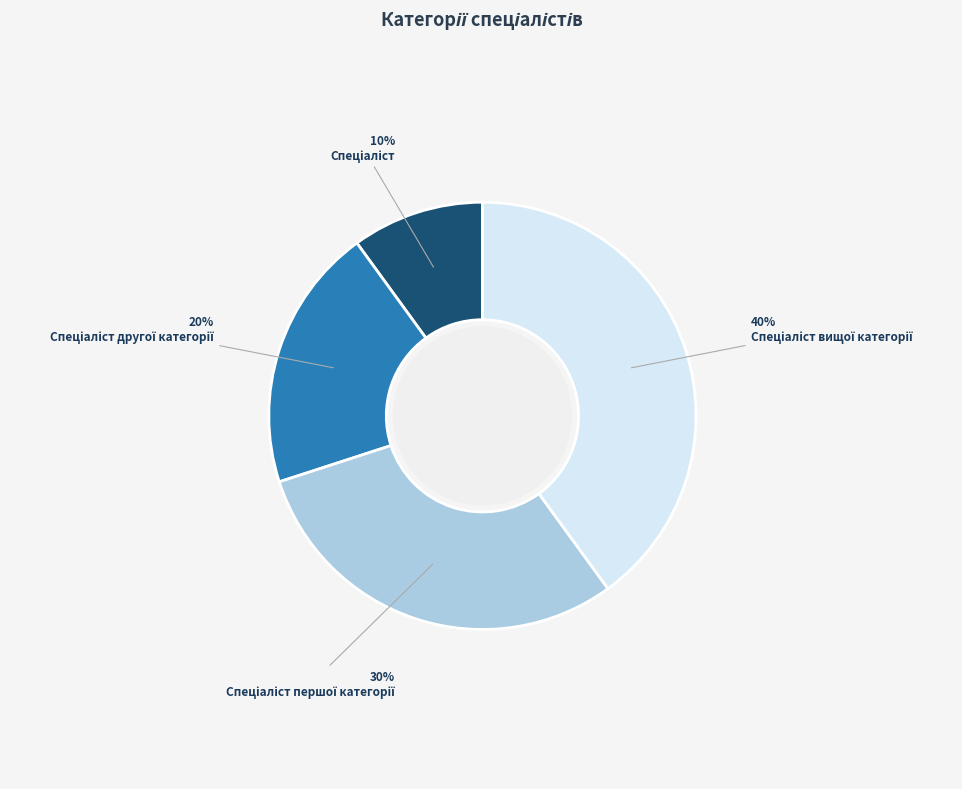

Is there any slice that represents more than half of the pie?

No